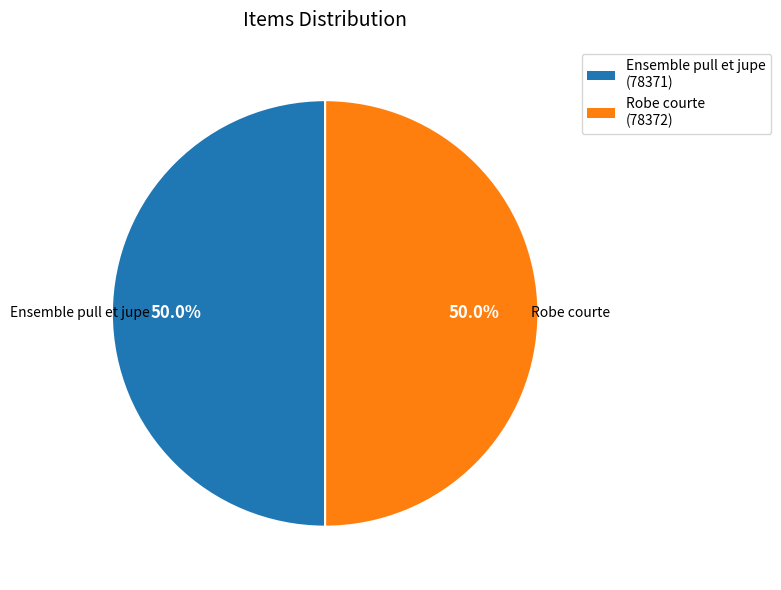

To the nearest percent, what percentage of the pie is Robe courte?

50%